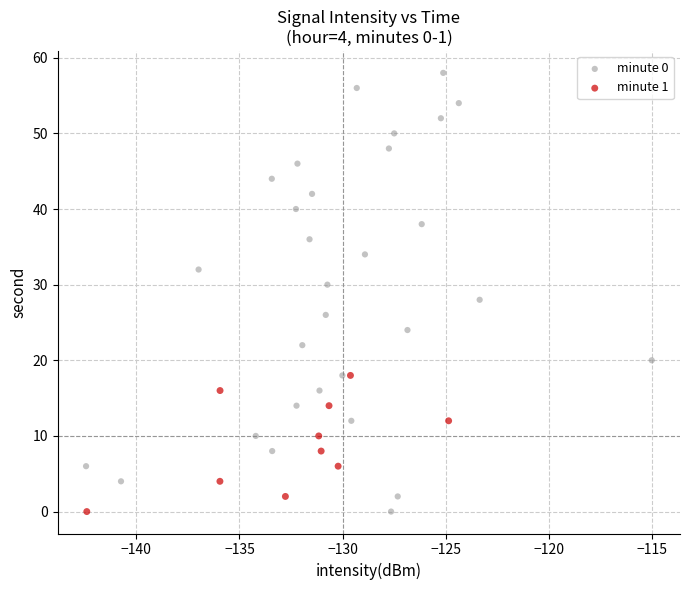

Which series reaches the maximum Y coordinate?

minute 0